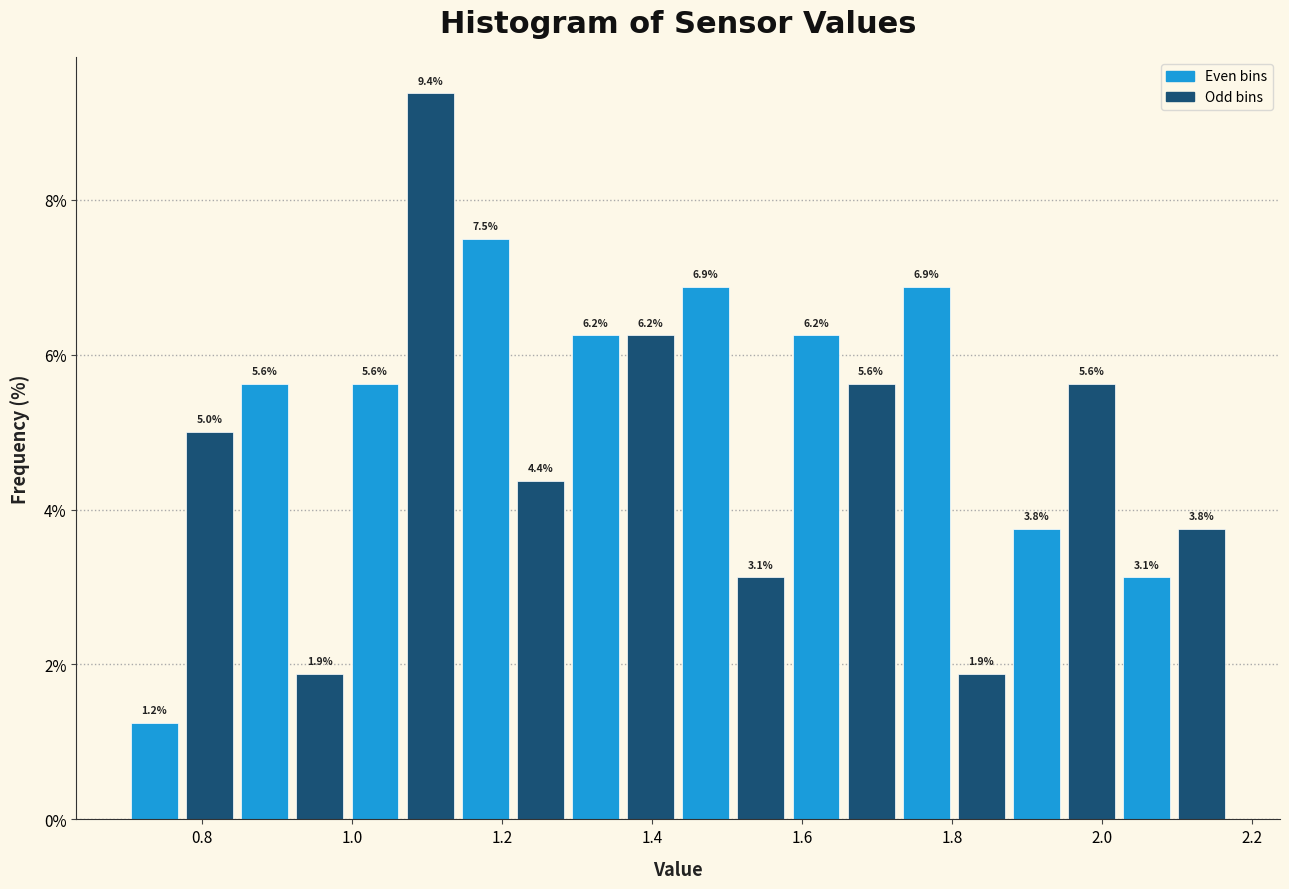

Around what value on the x-axis is the tallest bar? Give the approximate position of its centre, as read against the axis.

1.10